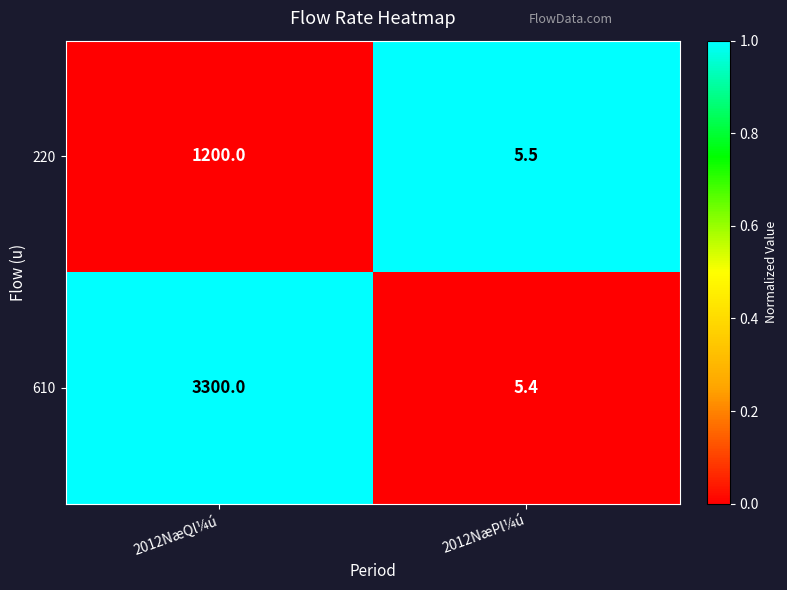

At which category is the sum across all series the highest?

2012NæQl¼ú